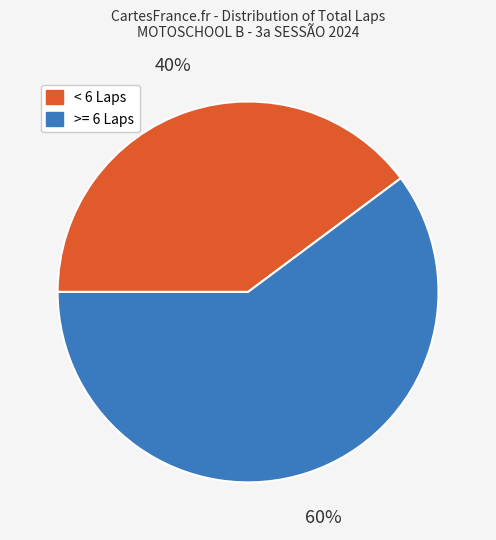

To the nearest percent, what is the average slice percentage?

50%